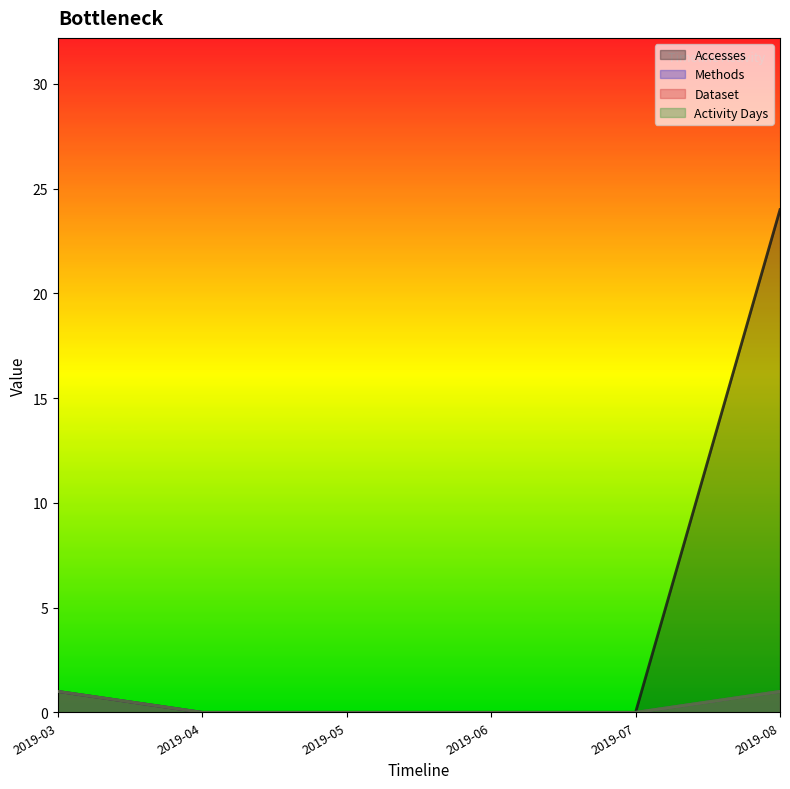

Reading left to right, transcribe all the data shown in this chart.

Accesses: 1	0	0	0	0	24
Methods: 1	0	0	0	0	1
Dataset: 1	0	0	0	0	1
Activity Days: 1	0	0	0	0	1